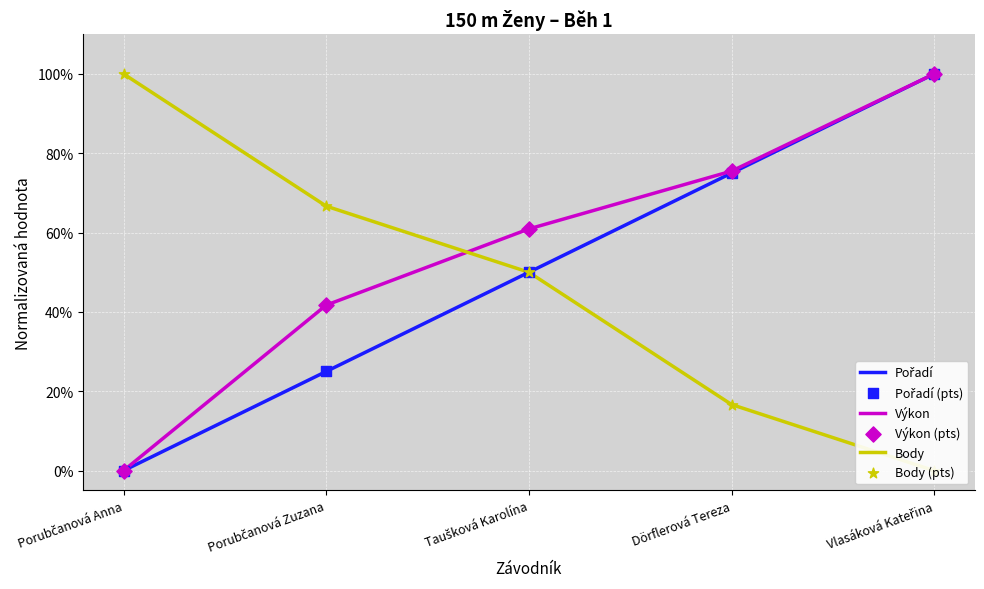

What are all the series names shown in the legend?

Pořadí, Výkon, Body, Pořadí (pts), Výkon (pts), Body (pts)